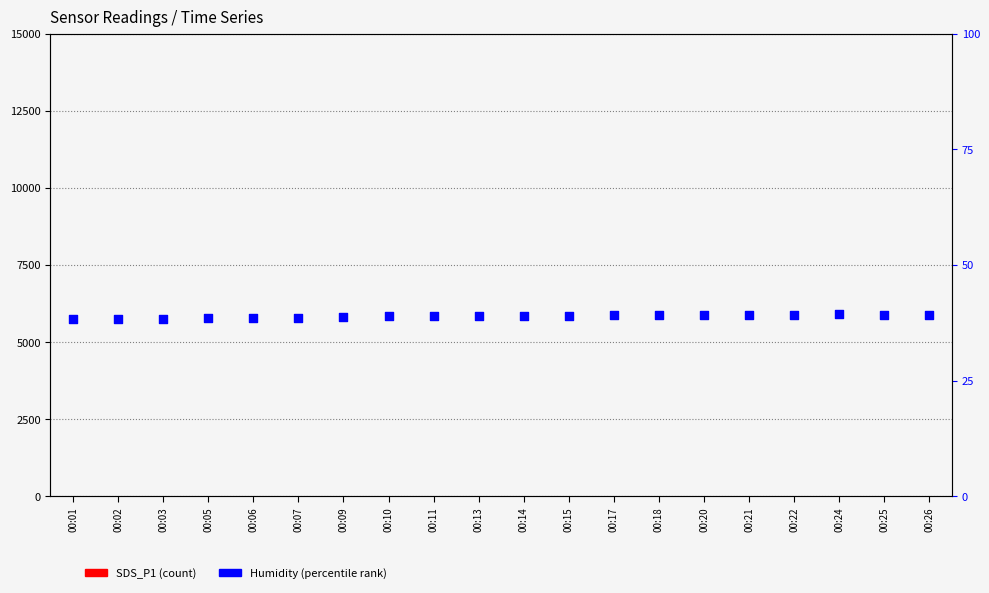

What is the total value across all series at 00:26?

45.2